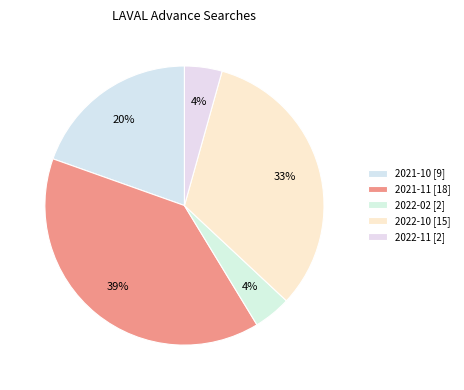

How many slices are in this pie chart?

5